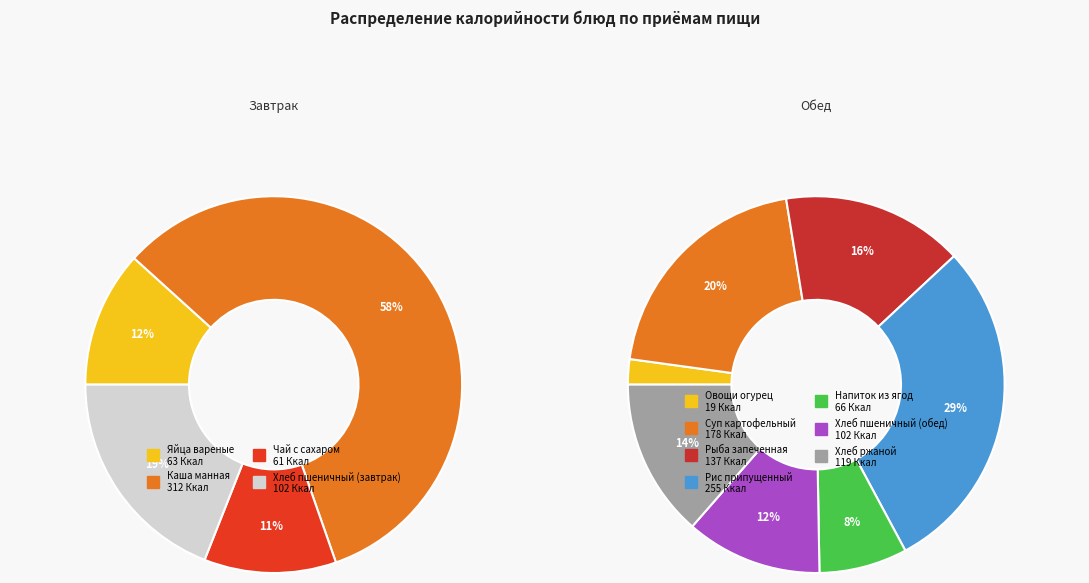

What is the change in value from Яйца вареные to Хлеб ржаной?

+55.7